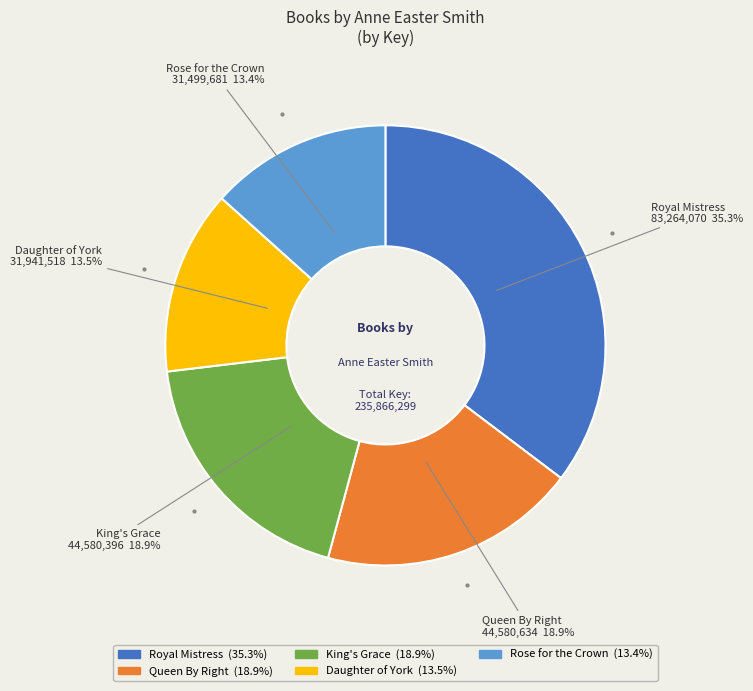

Which slice is the largest?

Royal Mistress